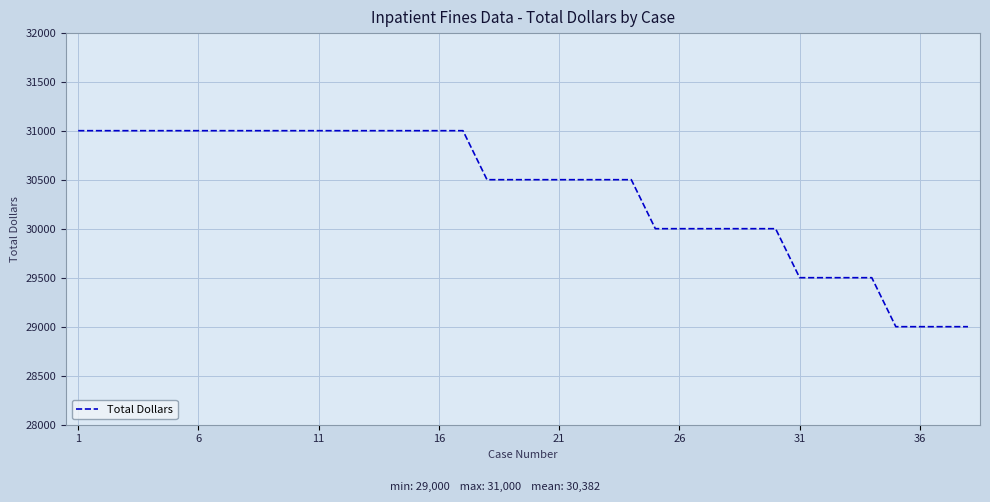

What is the smallest value displayed?

29000